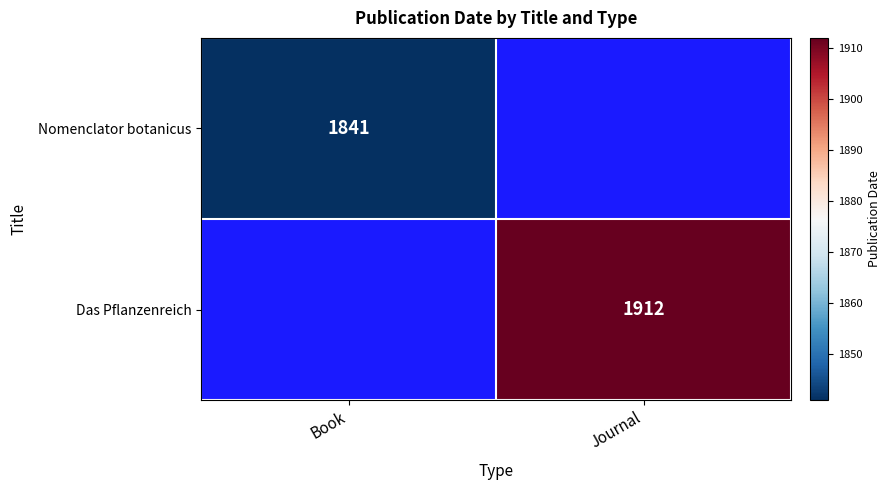

The value of Nomenclator botanicus at Book is 1841. True or false?

True